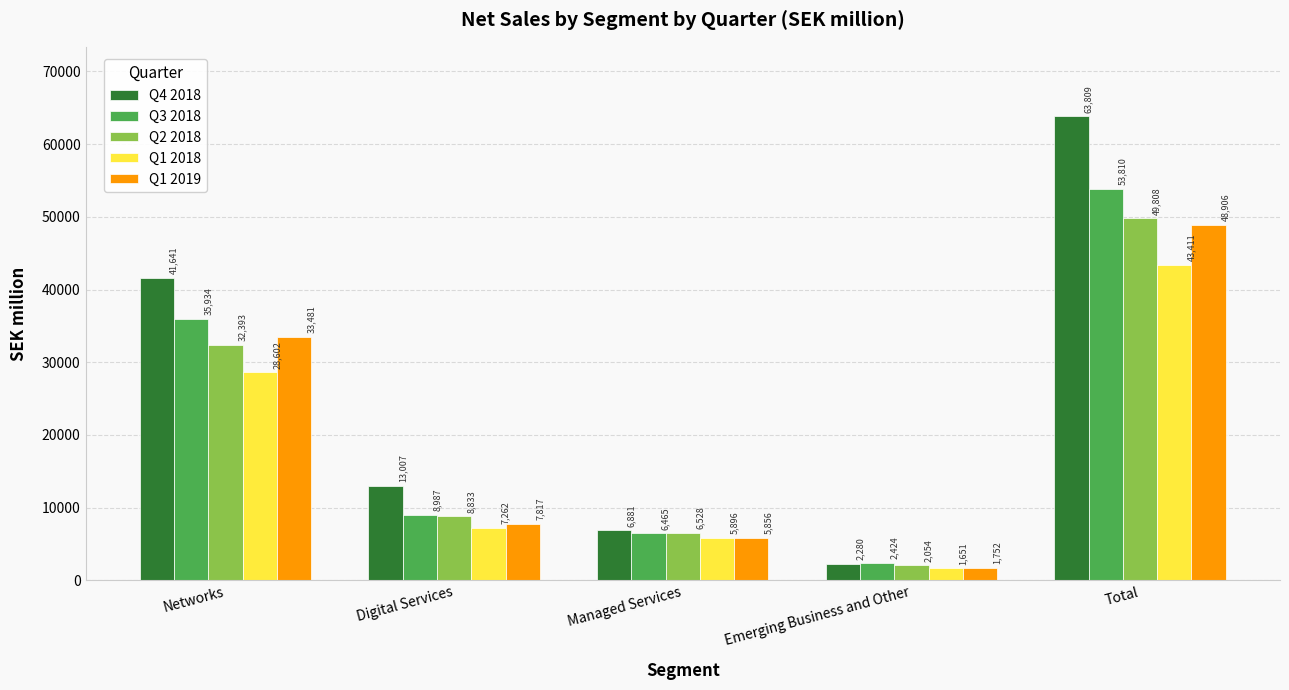

Reading left to right, extract all data points from this chart.

Q4 2018: 41641	13007	6881	2280	63809
Q3 2018: 35934	8987	6465	2424	53810
Q2 2018: 32393	8833	6528	2054	49808
Q1 2018: 28602	7262	5896	1651	43411
Q1 2019: 33481	7817	5856	1752	48906